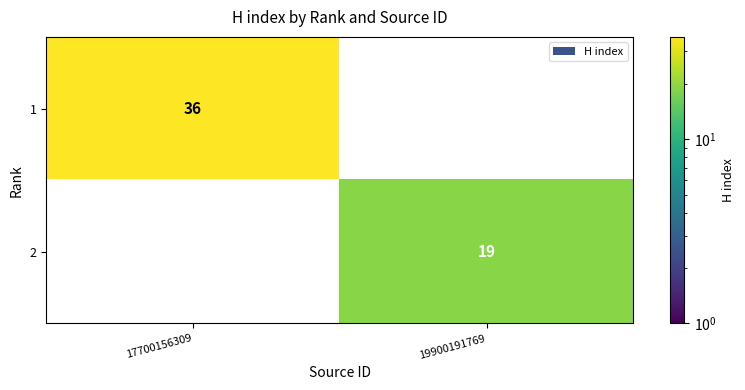

Is the value of 2 at 19900191769 greater than the value of 1 at 17700156309?

No